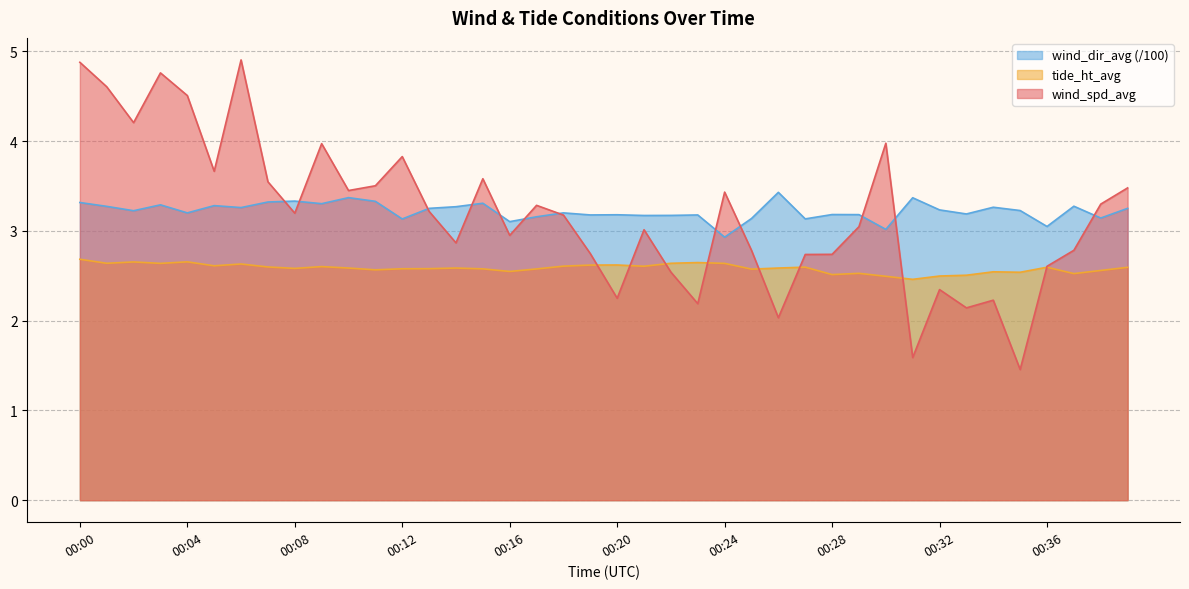

Reading left to right, extract all data points from this chart.

wind_spd_avg: 4.9	4.6	4.2	4.8	4.5	3.7	4.9	3.5	3.2	4.0	3.5	3.5	3.8	3.2	2.9	3.6	3.0	3.3	3.2	2.7	2.3	3.0	2.5	2.2	3.4	2.8	2.0	2.7	2.7	3.0	4.0	1.6	2.3	2.1	2.2	1.5	2.6	2.8	3.3	3.5
tide_ht_avg: 2.7	2.6	2.7	2.6	2.7	2.6	2.6	2.6	2.6	2.6	2.6	2.6	2.6	2.6	2.6	2.6	2.5	2.6	2.6	2.6	2.6	2.6	2.6	2.6	2.6	2.6	2.6	2.6	2.5	2.5	2.5	2.5	2.5	2.5	2.5	2.5	2.6	2.5	2.6	2.6
wind_dir_avg: 3.3	3.3	3.2	3.3	3.2	3.3	3.3	3.3	3.3	3.3	3.4	3.3	3.1	3.3	3.3	3.3	3.1	3.2	3.2	3.2	3.2	3.2	3.2	3.2	2.9	3.1	3.4	3.1	3.2	3.2	3.0	3.4	3.2	3.2	3.3	3.2	3.1	3.3	3.1	3.3